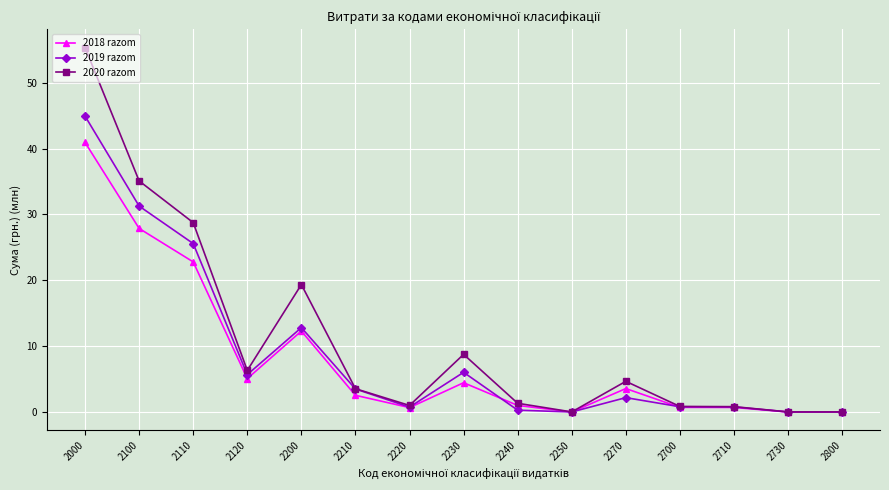

Is it true that 2018 razom equals 5.1 at 2120?

True